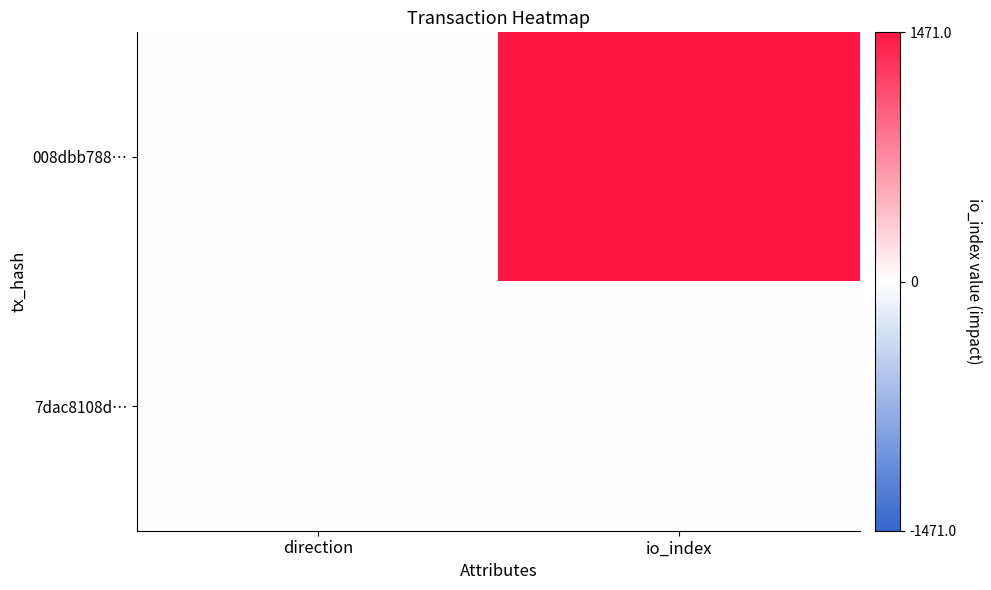

Reading left to right, extract all data points from this chart.

008dbb788…: direction=-1	io_index=1471
7dac8108d…: direction=1	io_index=4